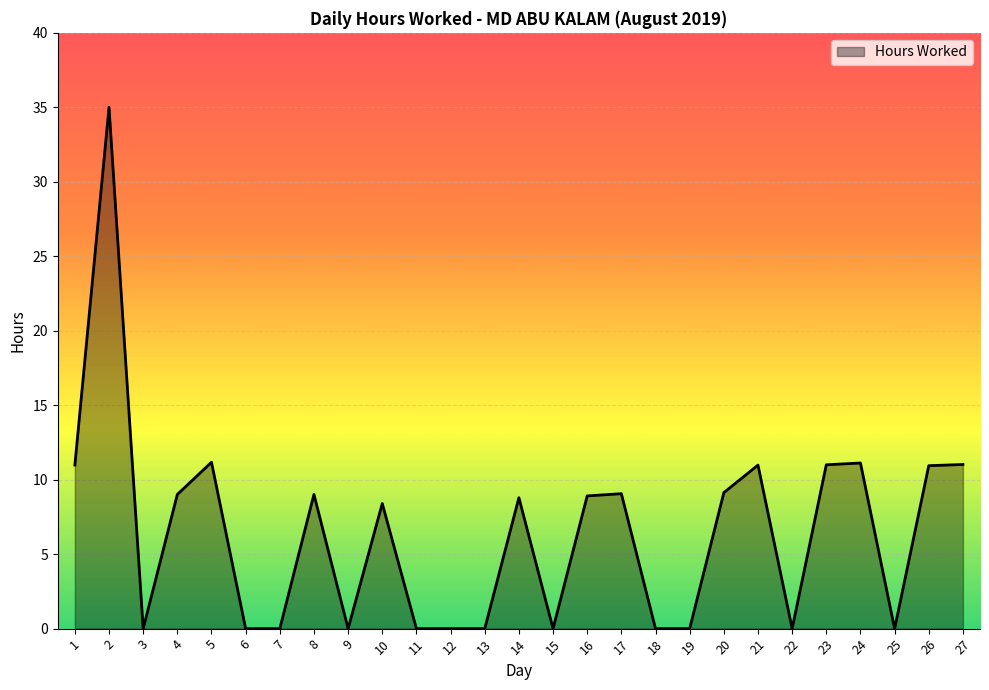

What is the greatest value displayed?

35.0